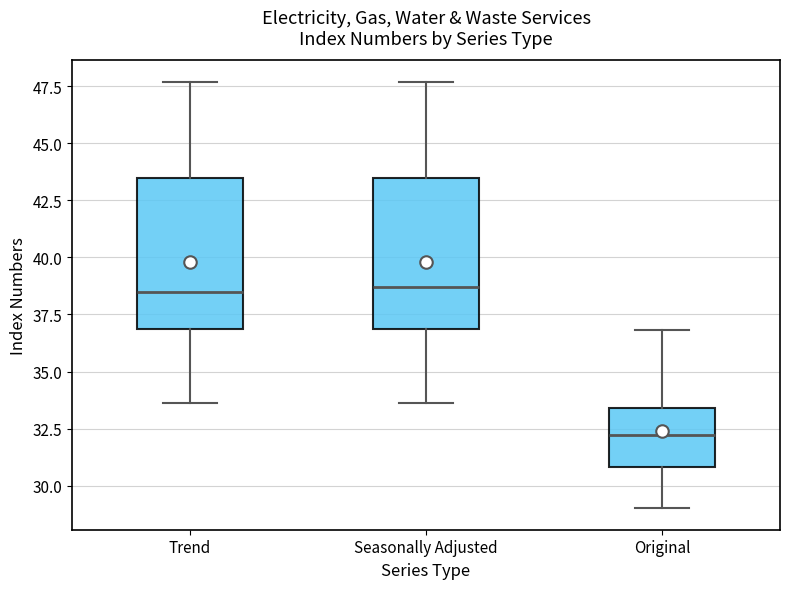

Reading left to right, transcribe this box plot: for each box, give where its median line is, the range the box spans, and where its two whiskers end, as read against the y-axis. The values are not printed on the chart, so give them approximately, as read against the axis.

Trend: median 38.5, box 37.0 to 43.5, whiskers 33.5 to 47.5
Seasonally Adjusted: median 38.5, box 37.0 to 43.5, whiskers 33.5 to 47.5
Original: median 32.0, box 31.0 to 33.5, whiskers 29.0 to 37.0